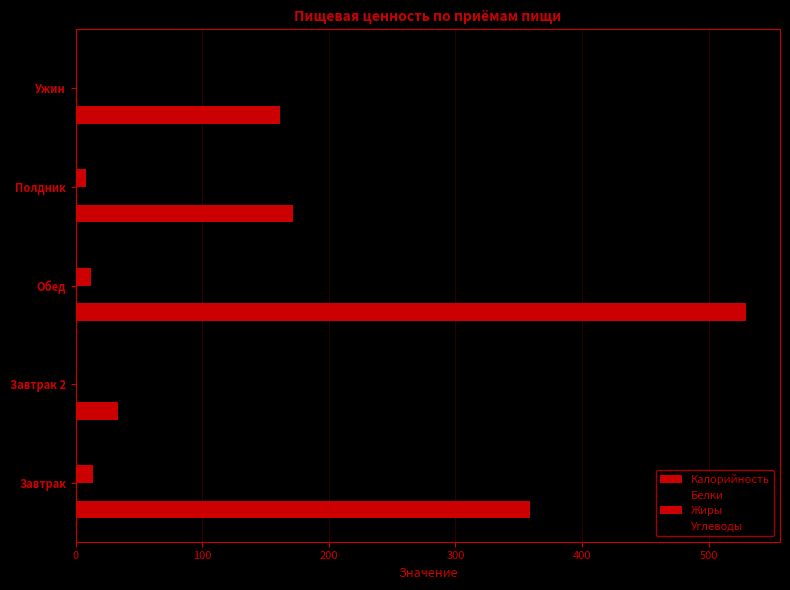

How many distinct data groups are displayed?

4